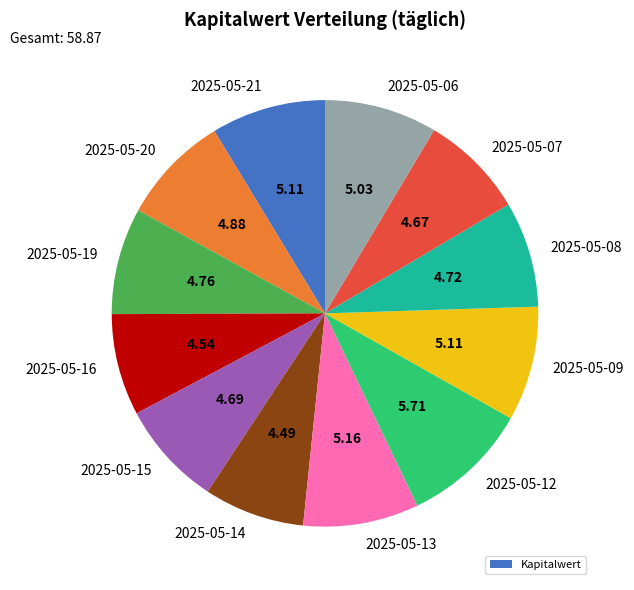

Between 2025-05-14 and 2025-05-06, which is larger?

2025-05-06